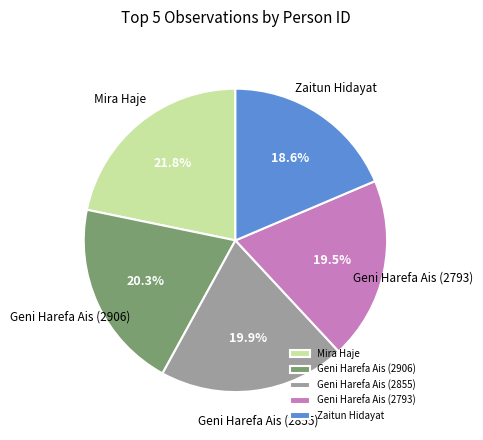

Which slice is the smallest?

Zaitun Hidayat